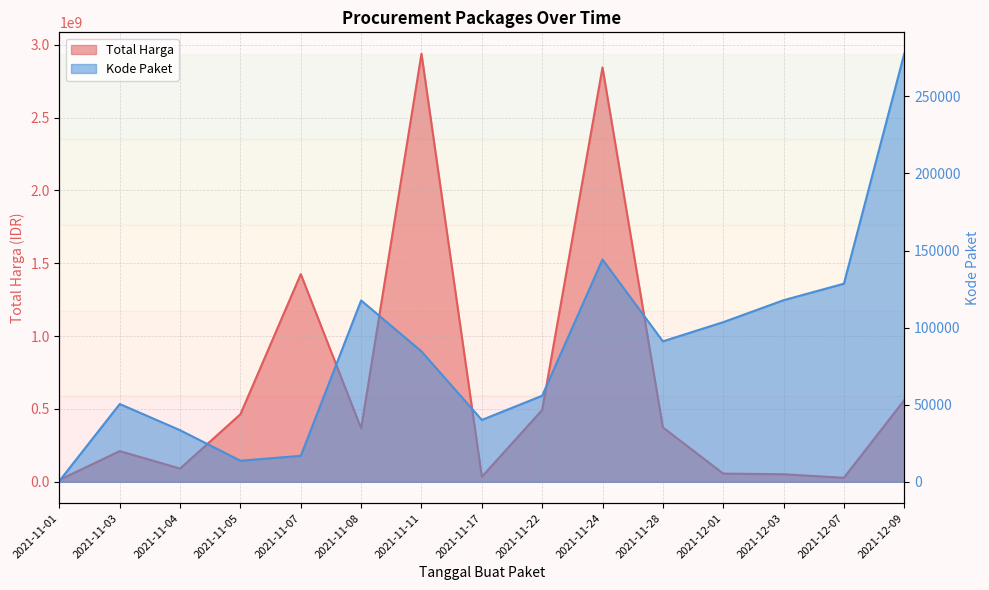

Where is Total Harga nearest to the value 1475875370?

2021-11-07